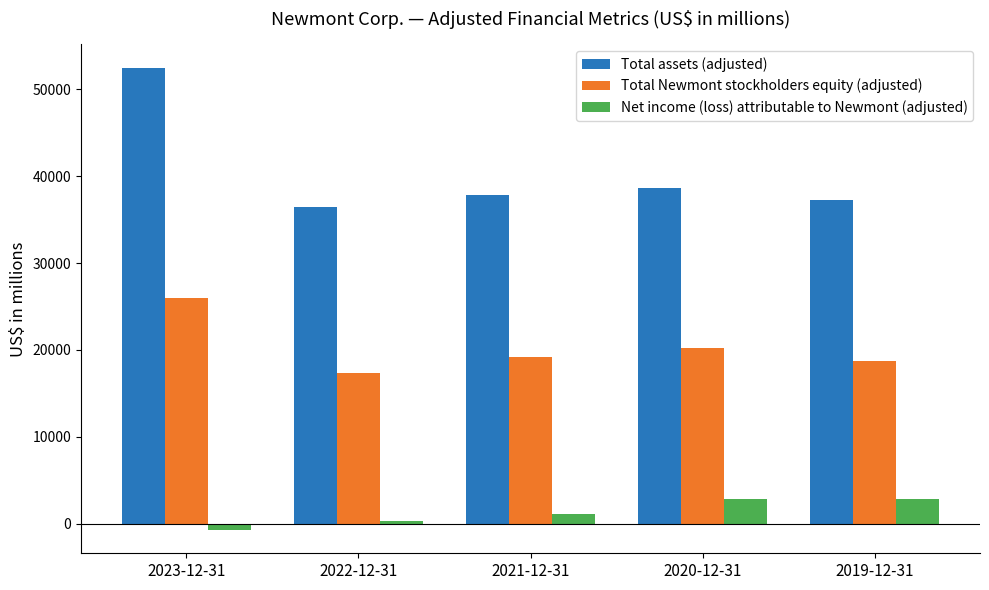

How many data points in Total assets (adjusted) are less than 37793?

2